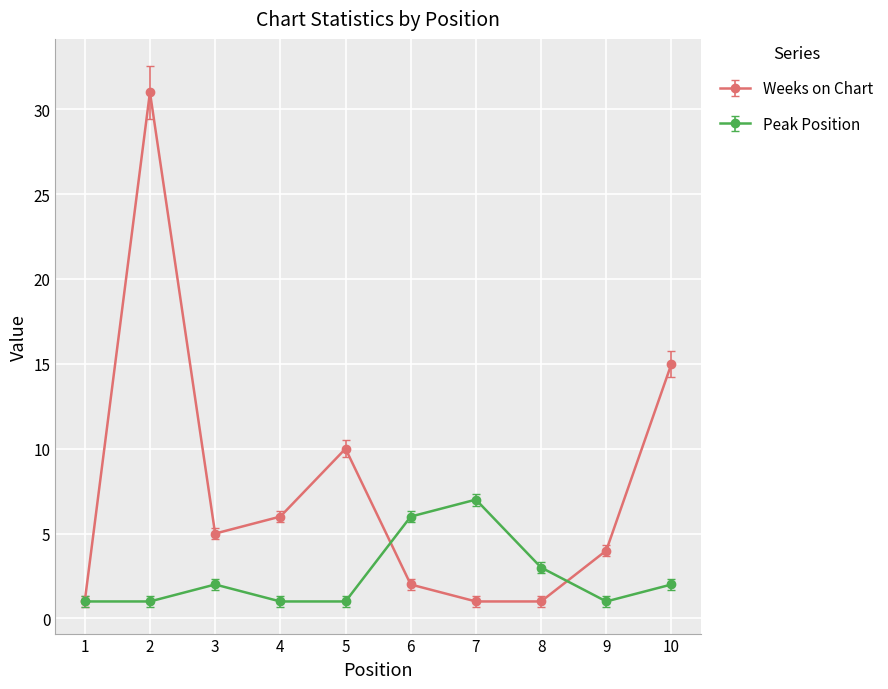

Where is Weeks on Chart nearest to the value 16?

10